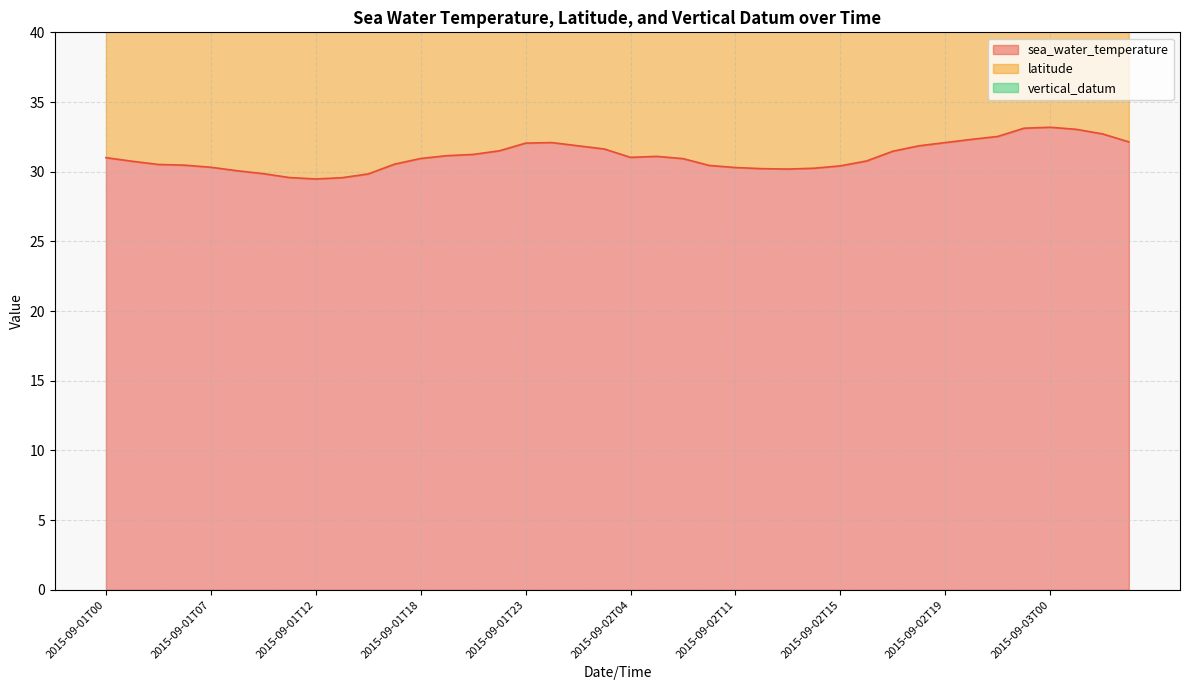

List the series in order of their peak value, highest first.

sea_water_temperature, latitude, vertical_datum